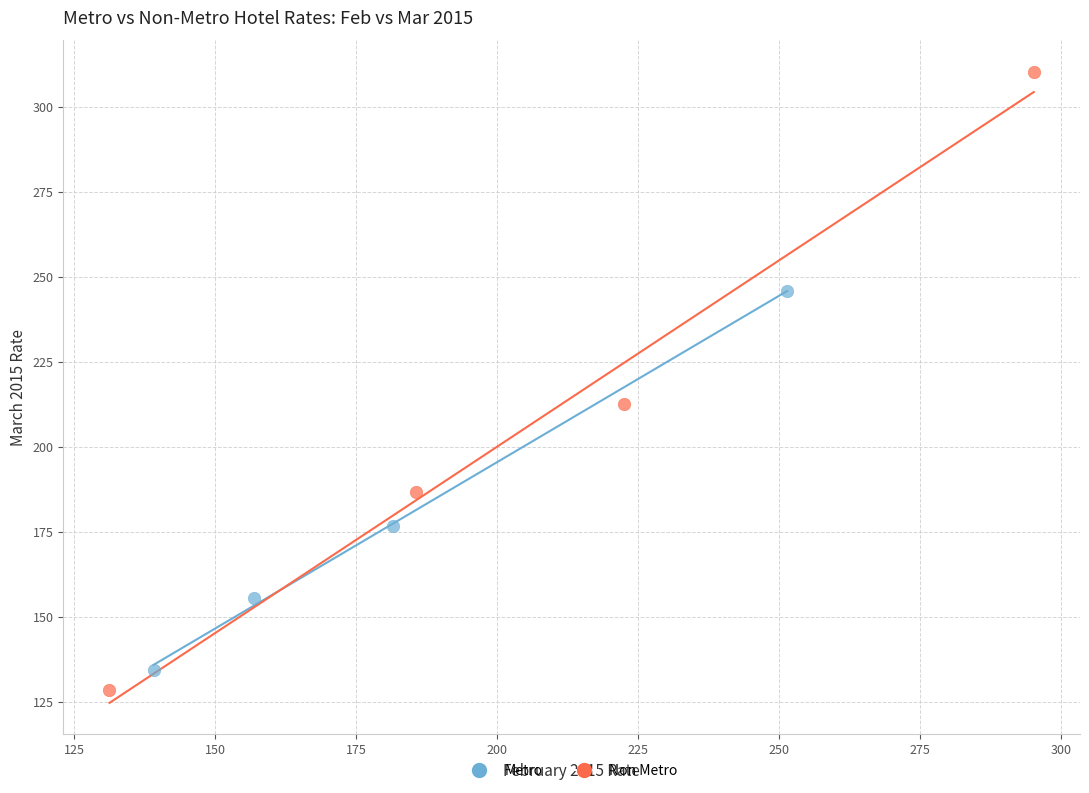

Which series contains the highest Y value?

Non Metro